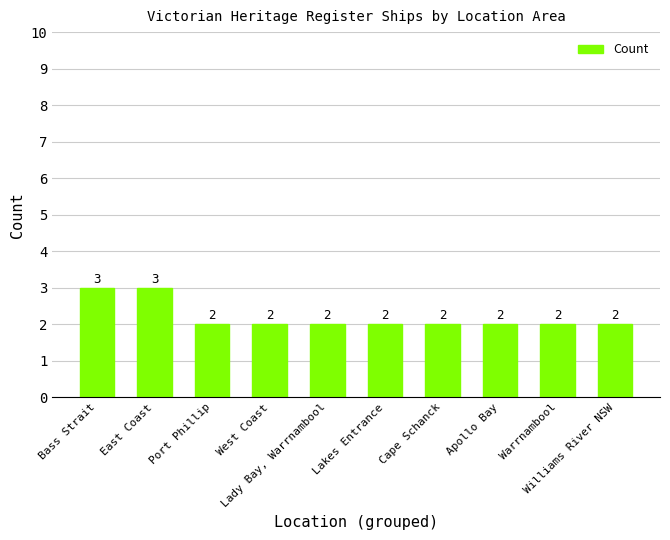

How many values are between 2 and 3?

10